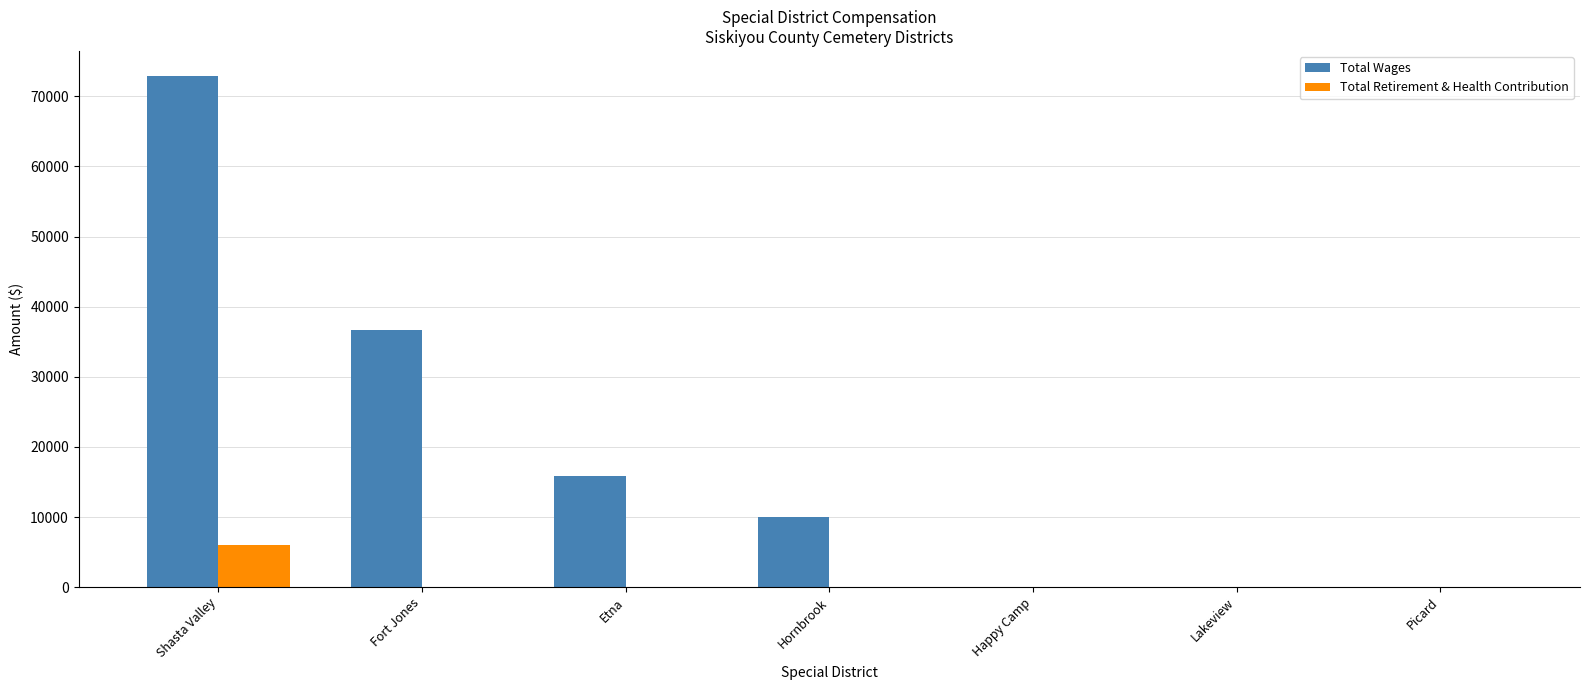

Which category has the highest value in the Total Retirement & Health Contribution series?

Shasta Valley